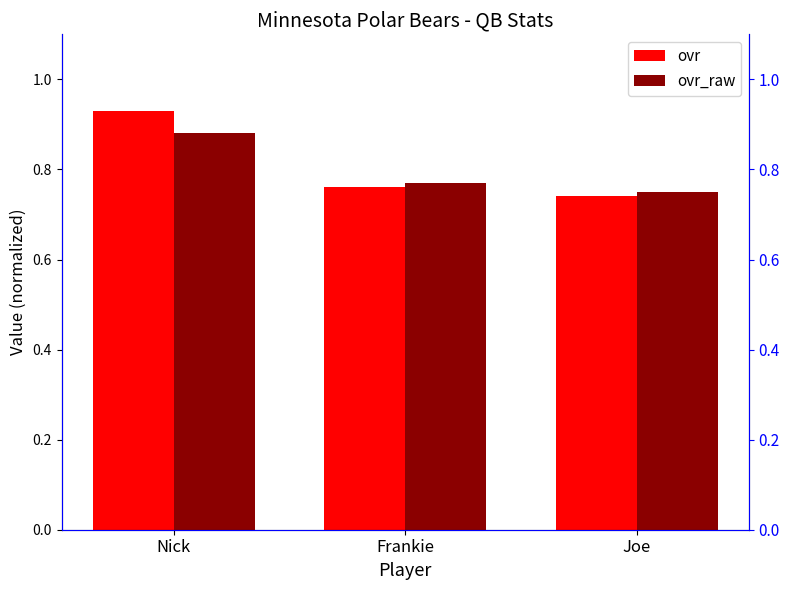

How many bars are there in each group?

2